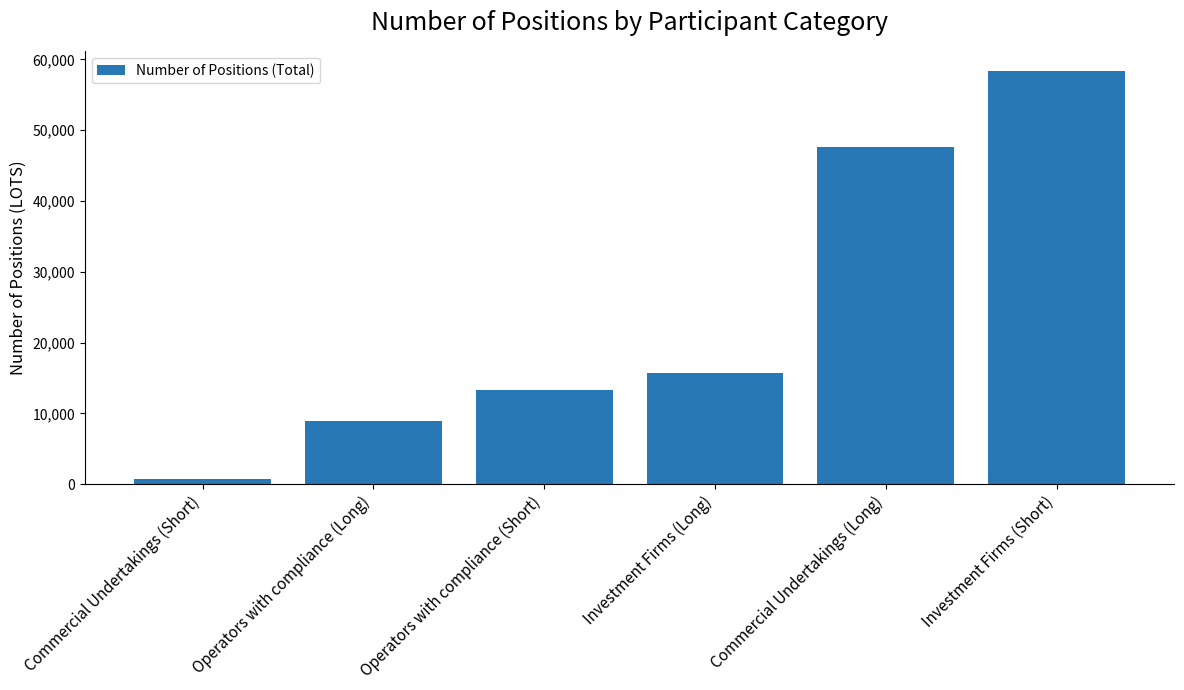

What is the maximum value shown in the chart?

58291